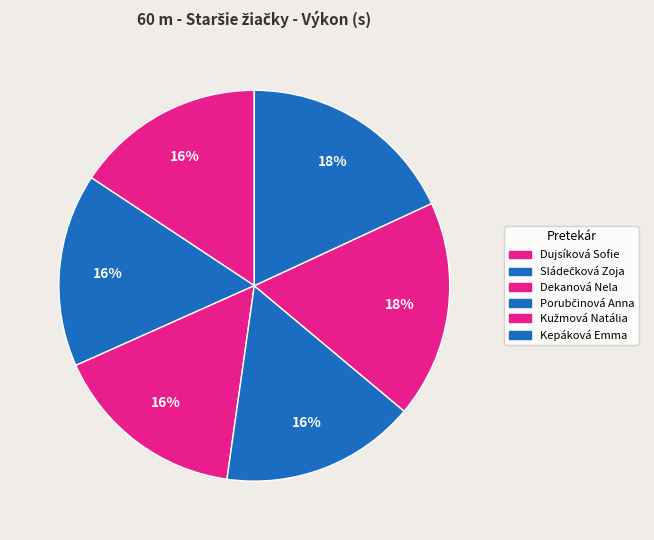

Is there a majority slice in this chart?

No